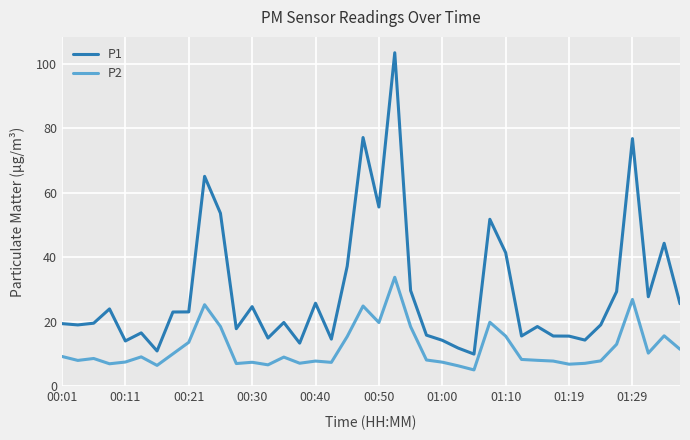

List the series in order of their overall mean, lowest first.

P2, P1